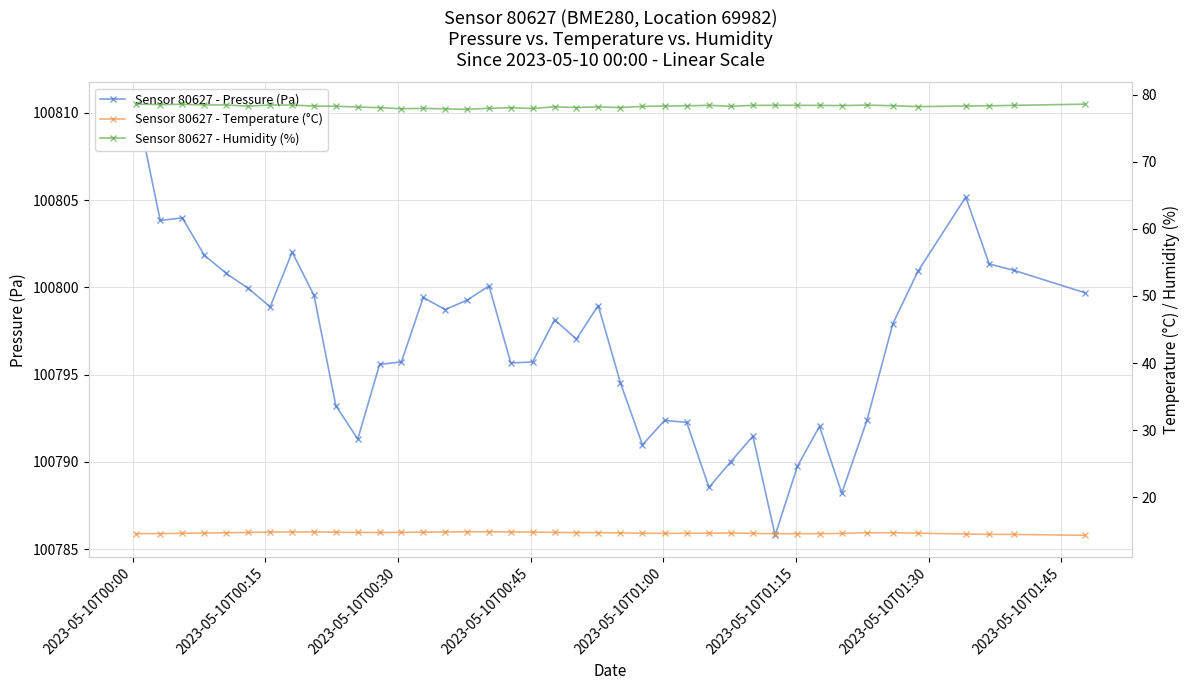

At which category does the chart reach its peak across all series?

2023-05-10T00:00